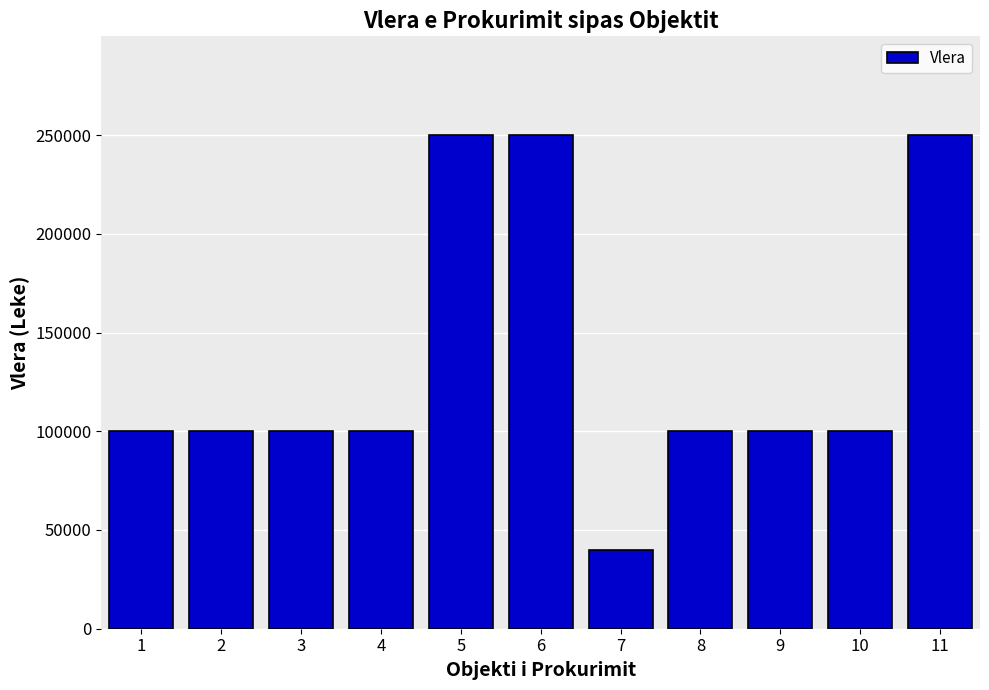

What is the value of the 7th bar from the left?

40000